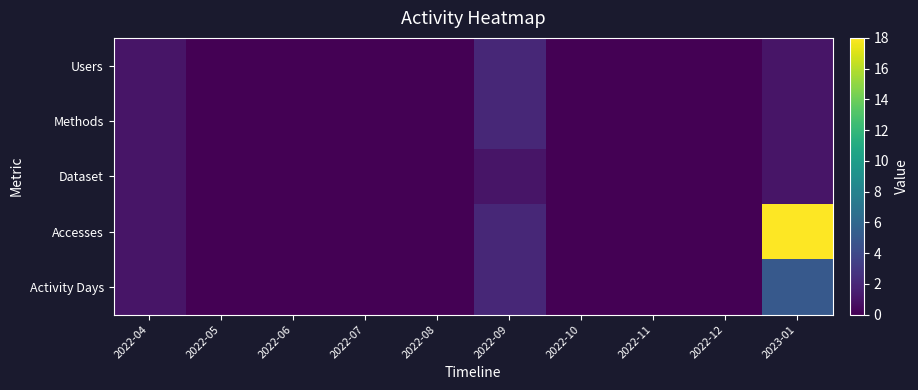

Which series has the largest range (max minus min)?

Accesses